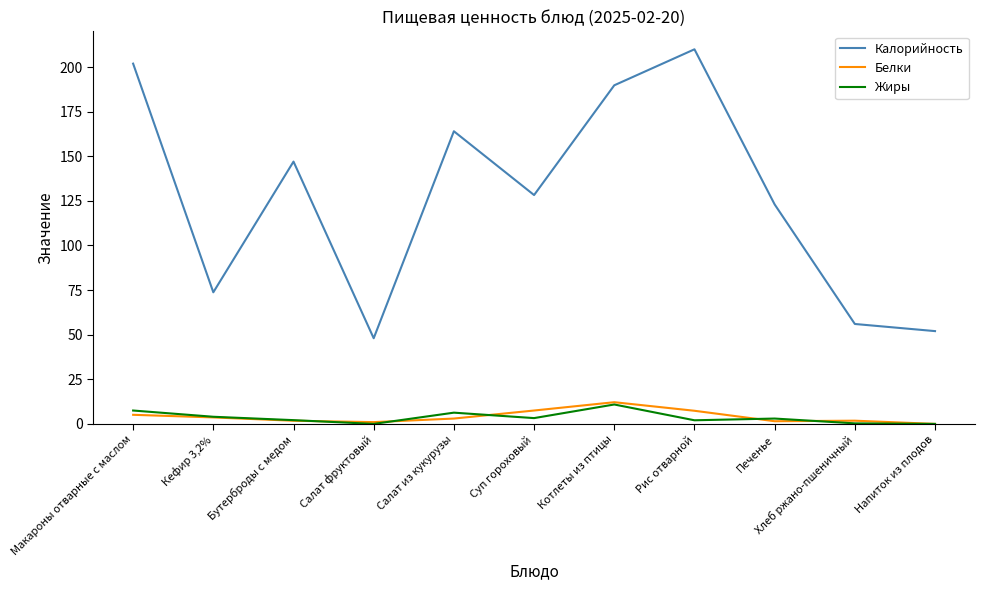

Which series has the widest spread of values?

Калорийность